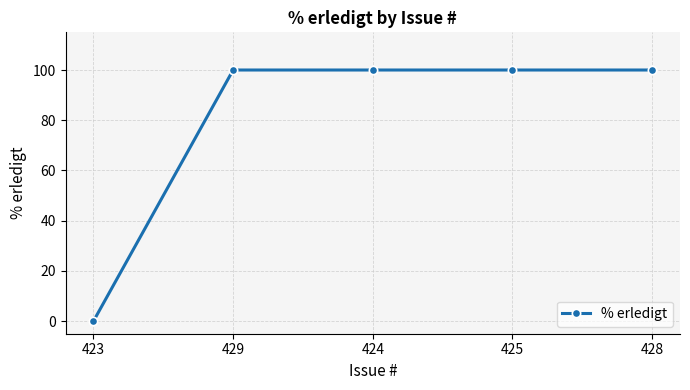

Reading right to left, list all the values displayed in this chart.

100	100	100	100	0